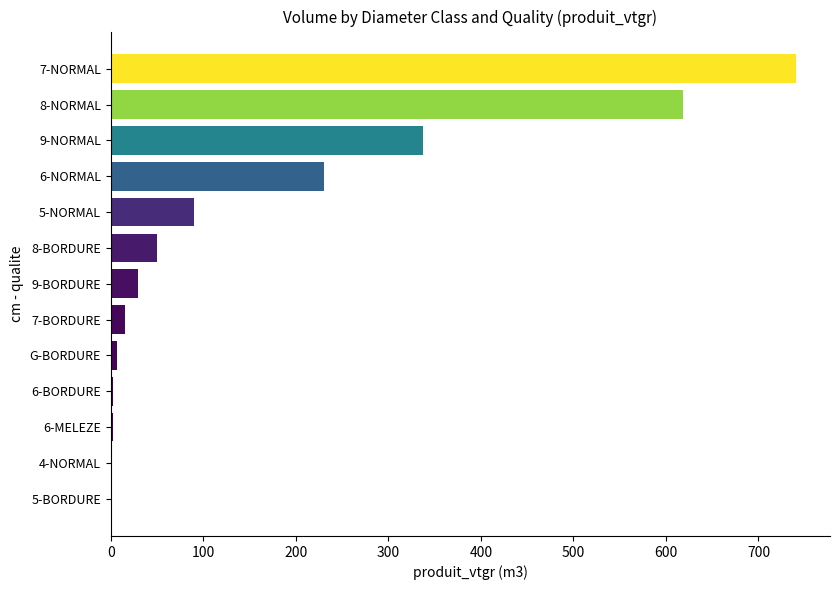

What is the maximum value shown in the chart?

740.3